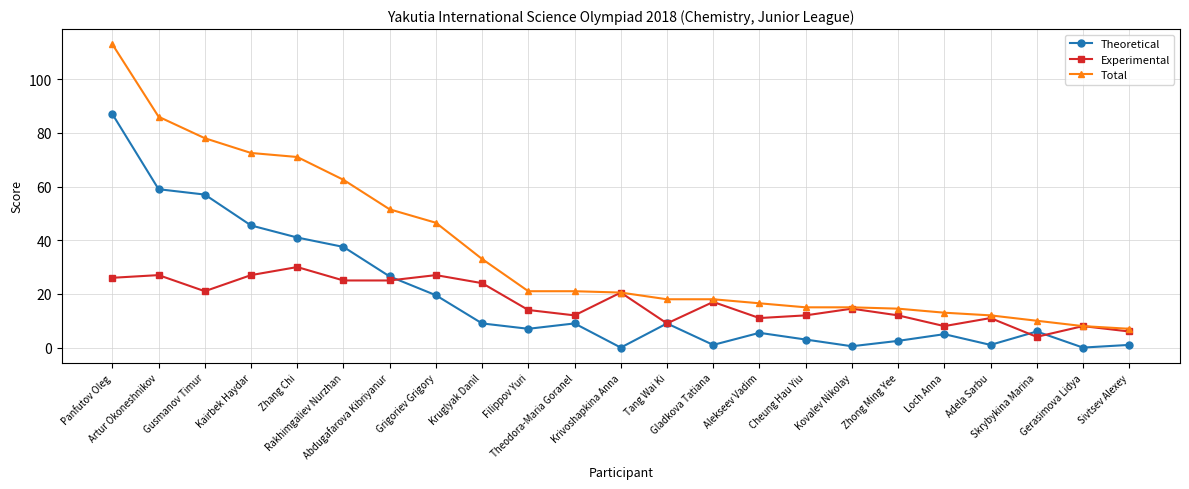

Where does the Experimental series first go above 14?

Panfutov Oleg